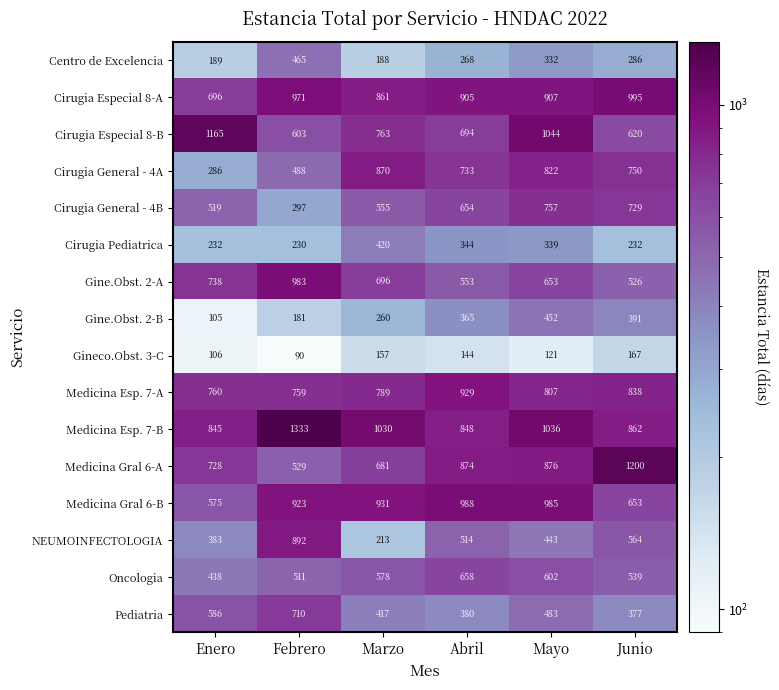

What is the difference between the highest and lowest values at Junio?

1033